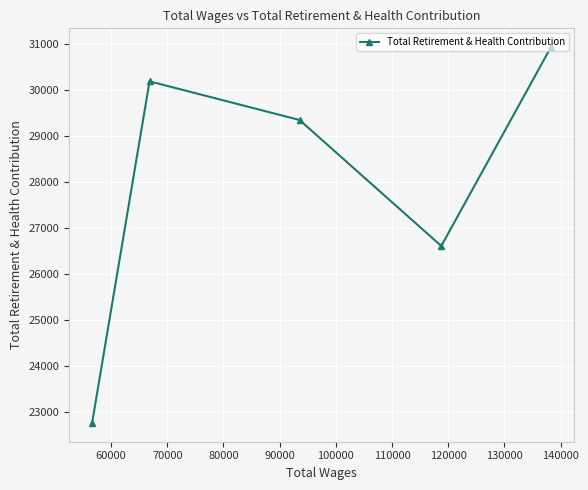

True or false: there are more than 0 points higher than both neighbors.

True